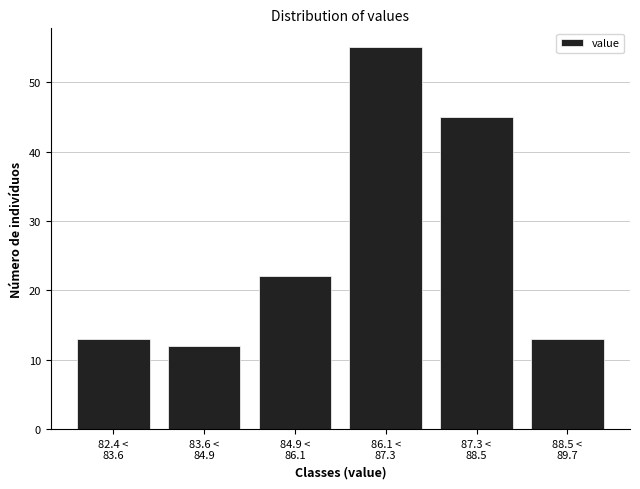

Reading left to right, transcribe all the data shown in this chart.

13	12	22	55	45	13